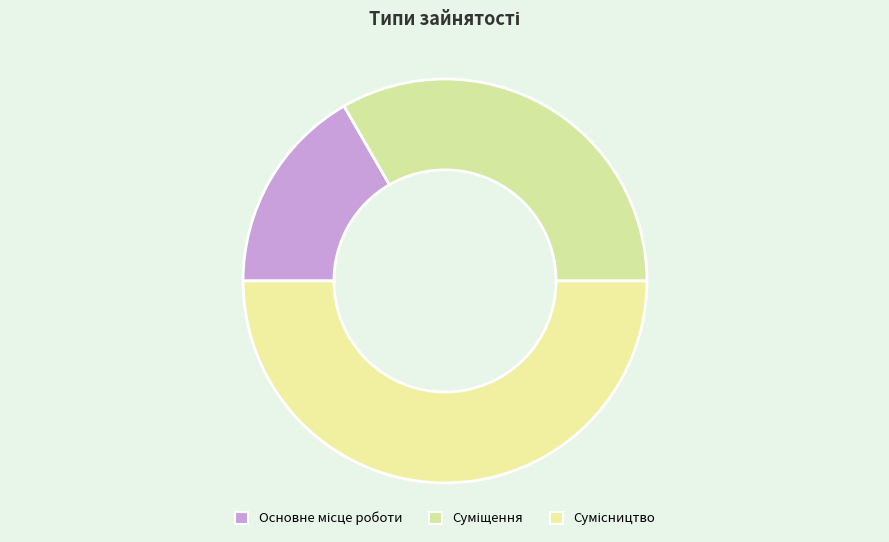

How many slices are in this pie chart?

3